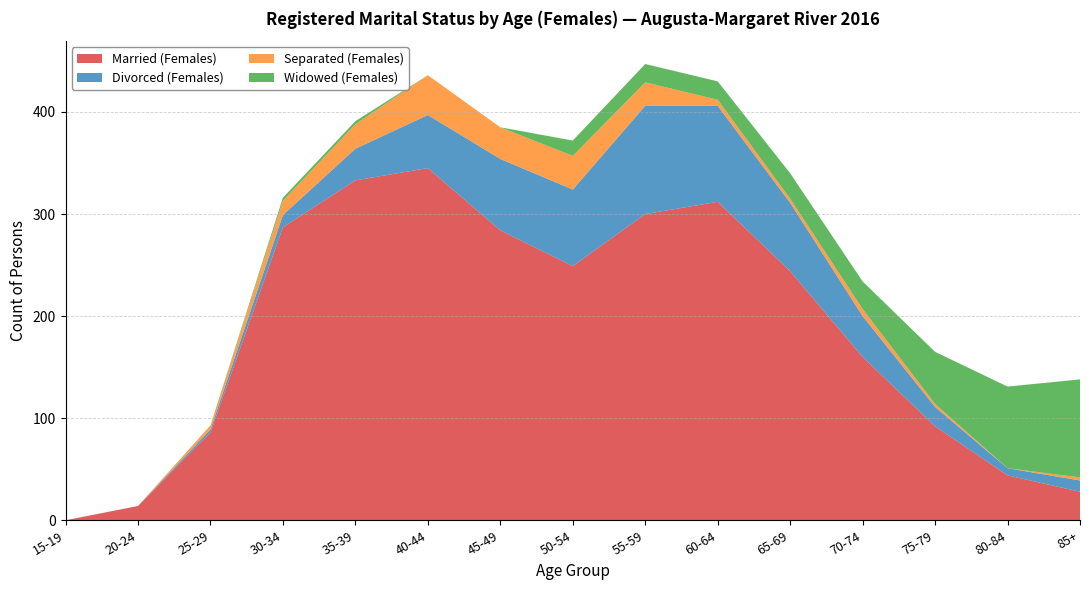

Reading left to right, transcribe all the data shown in this chart.

Married (Females): 15-19=0	20-24=14	25-29=86	30-34=287	35-39=333	40-44=345	45-49=284	50-54=249	55-59=300	60-64=312	65-69=244	70-74=160	75-79=92	80-84=44	85+=28
Divorced (Females): 15-19=0	20-24=0	25-29=3	30-34=12	35-39=31	40-44=52	45-49=70	50-54=75	55-59=106	60-64=94	65-69=67	70-74=40	75-79=19	80-84=7	85+=11
Separated (Females): 15-19=0	20-24=0	25-29=4	30-34=14	35-39=24	40-44=39	45-49=31	50-54=33	55-59=23	60-64=6	65-69=4	70-74=7	75-79=3	80-84=0	85+=3
Widowed (Females): 15-19=0	20-24=0	25-29=0	30-34=3	35-39=3	40-44=0	45-49=0	50-54=15	55-59=18	60-64=18	65-69=25	70-74=27	75-79=51	80-84=80	85+=96